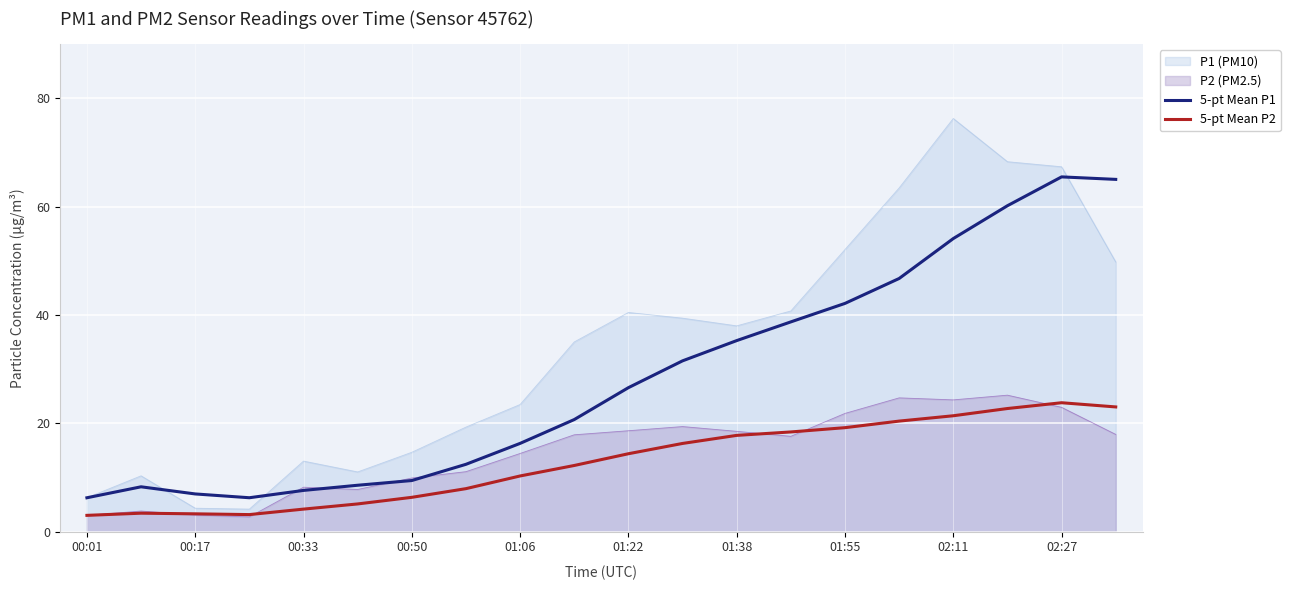

What is the lowest value of the 5-pt Mean P1 series?

6.2